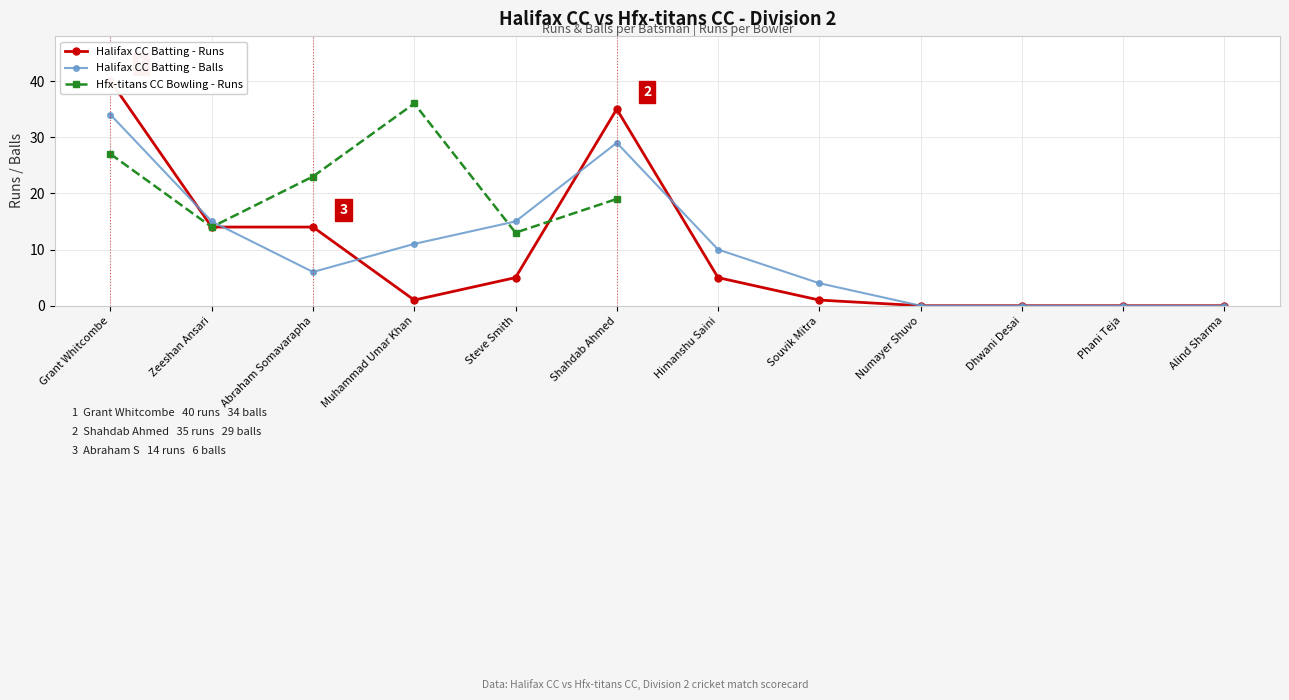

What is the label of the 3rd point from the left?

Abraham Somavarapha